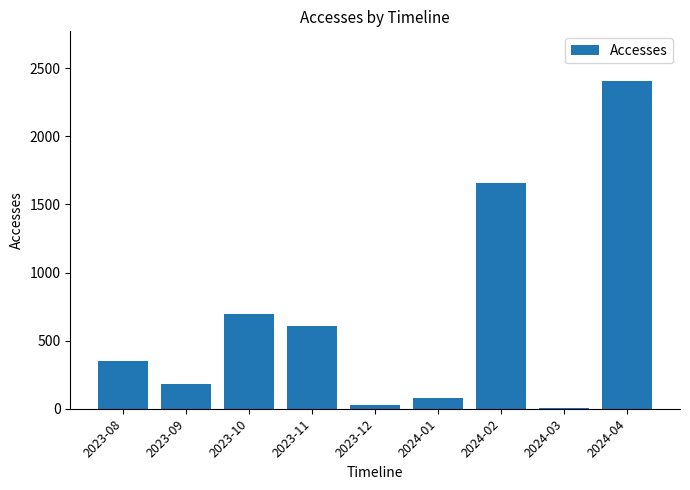

The value at 2023-10 is 693. True or false?

True